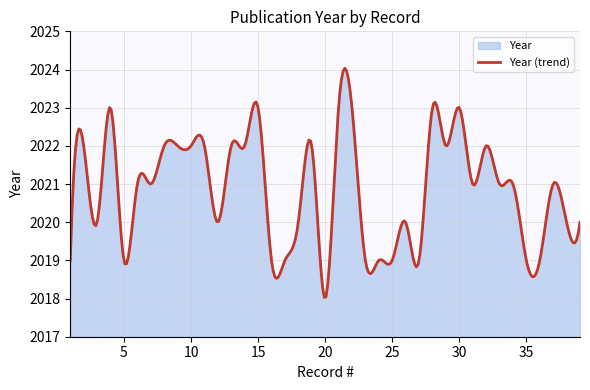

Rank the categories by value from highest to lowest.

4, 15, 21, 22, 28, 30, 2, 8, 9, 10, 11, 13, 14, 19, 29, 32, 6, 7, 31, 33, 34, 37, 3, 12, 18, 26, 38, 39, 1, 5, 16, 17, 23, 24, 25, 27, 35, 36, 20